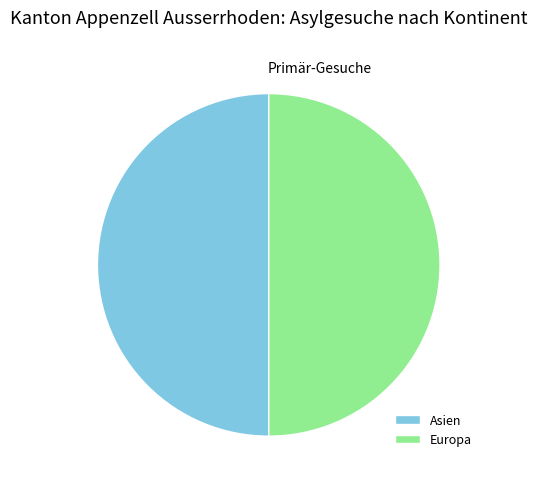

Is it true that Asien is 50% of the pie?

True